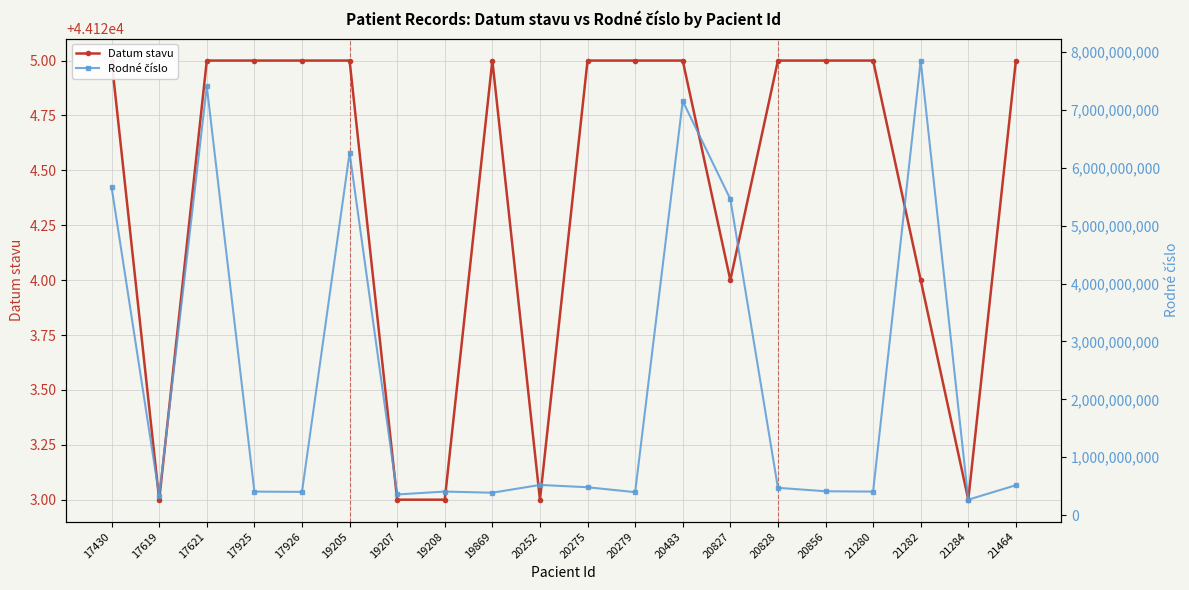

Reading left to right, list all the values displayed in this chart.

Datum stavu: 17430=44125	17619=44123	17621=44125	17925=44125	17926=44125	19205=44125	19207=44123	19208=44123	19869=44125	20252=44123	20275=44125	20279=44125	20483=44125	20827=44124	20828=44125	20856=44125	21280=44125	21282=44124	21284=44123	21464=44125
Rodné číslo: 17430=5660270715	17619=335907075	17621=7407205322	17925=405203404	17926=400419123	19205=6258300532	19207=355713450	19208=405911952	19869=385921453	20252=520630169	20275=480426204	20279=395521755	20483=7153075303	20827=5460022920	20828=470730173	20856=411217096	21280=405323472	21282=7853215337	21284=265627404	21464=515718380